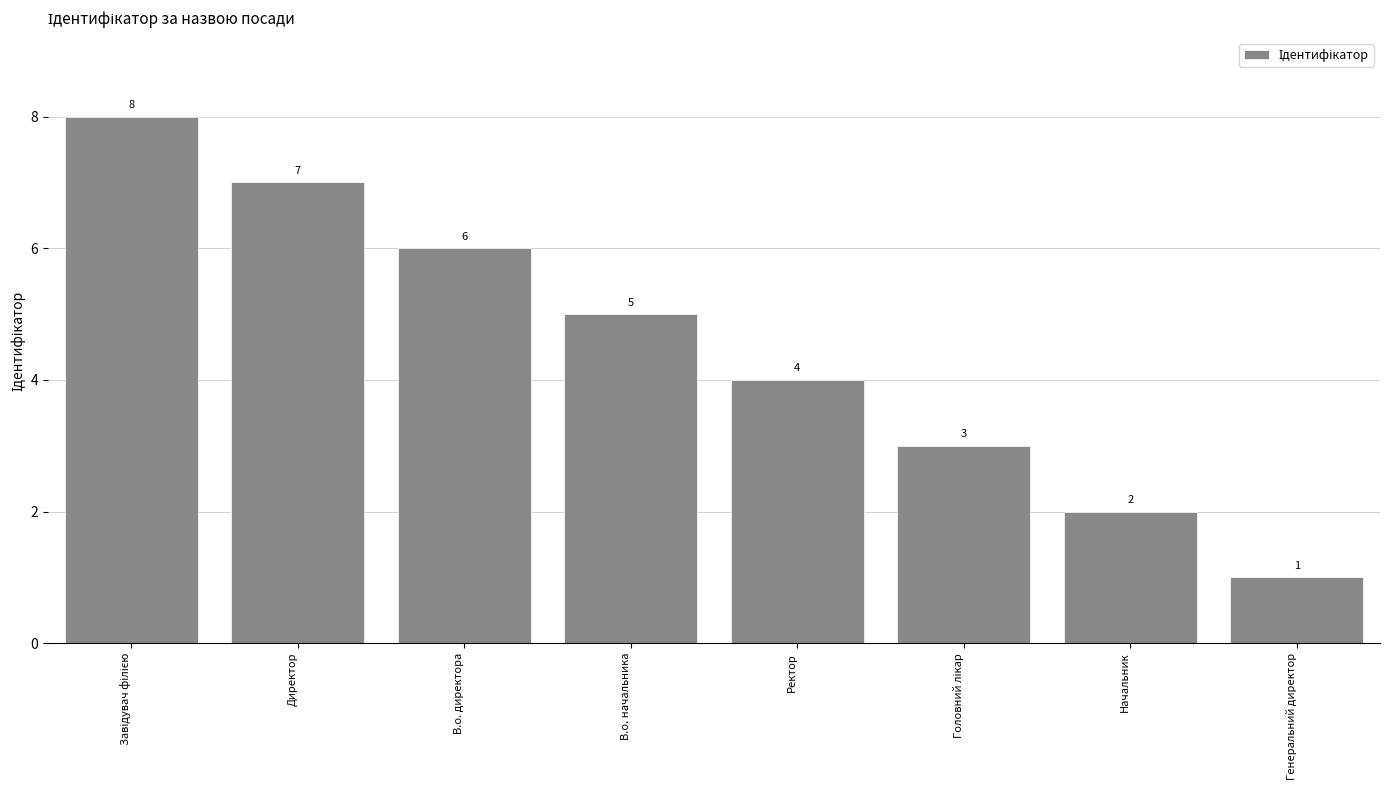

Is it true that the value at Начальник is 3?

False